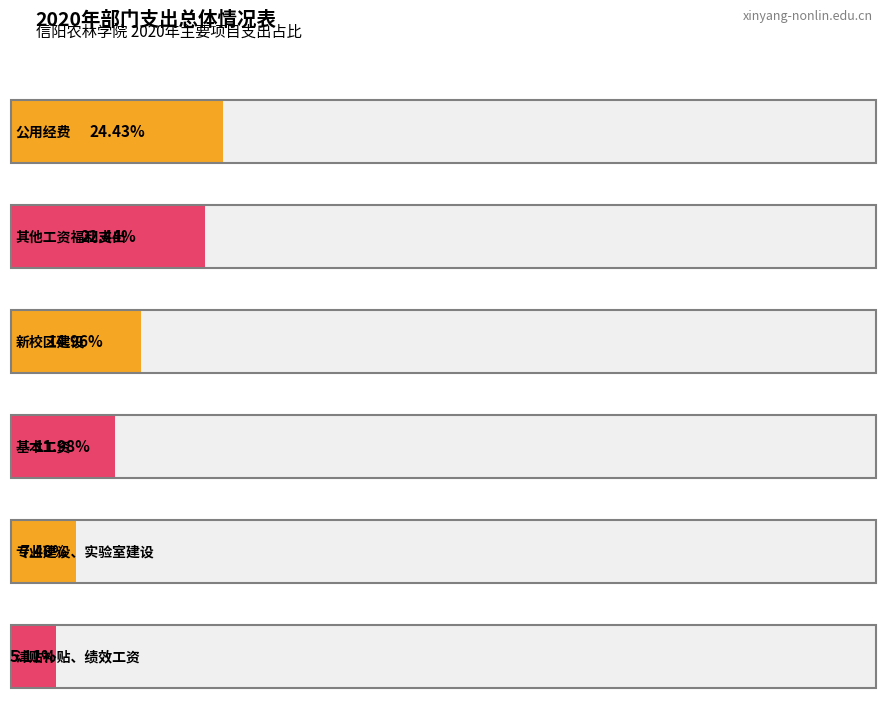

The chart shows a value of 19217087 at 基本工资. True or false?

False